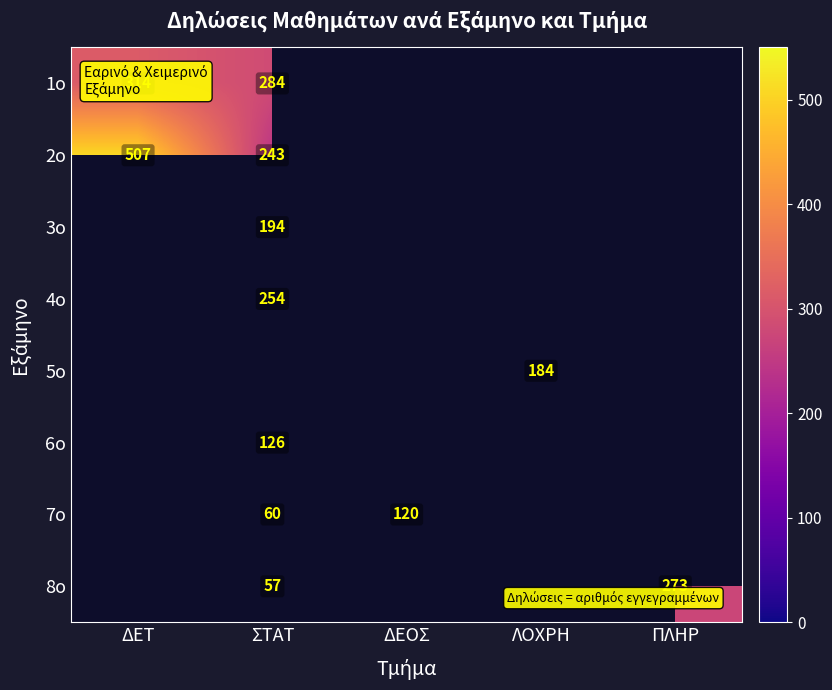

The 7ο series shows 27 at ΔΕΟΣ. True or false?

False